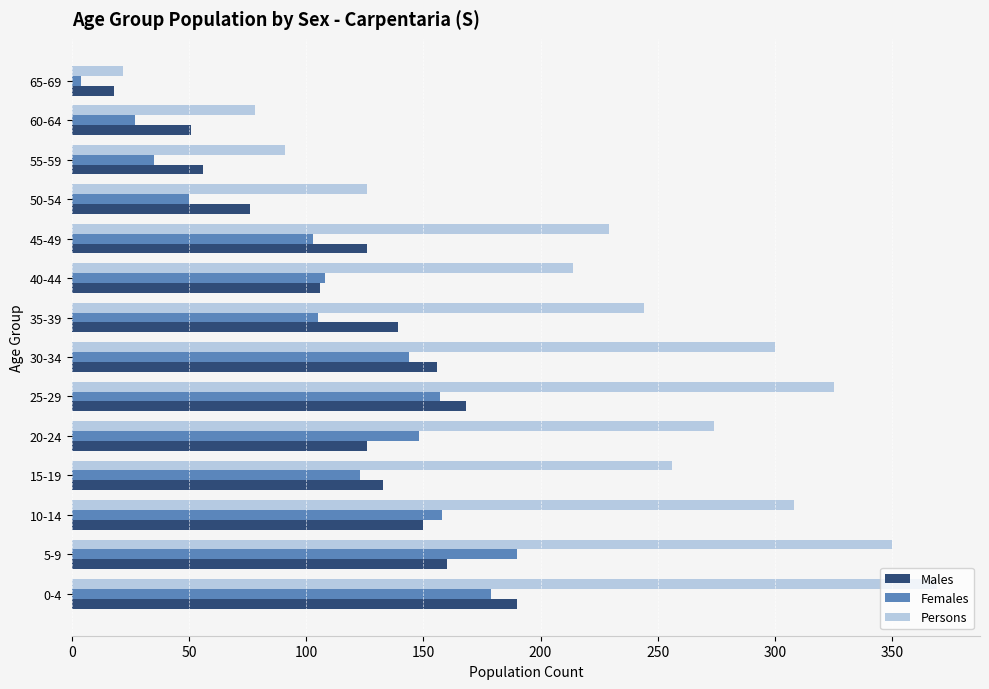

What is the spread (max minus min) of values at 60-64?

51